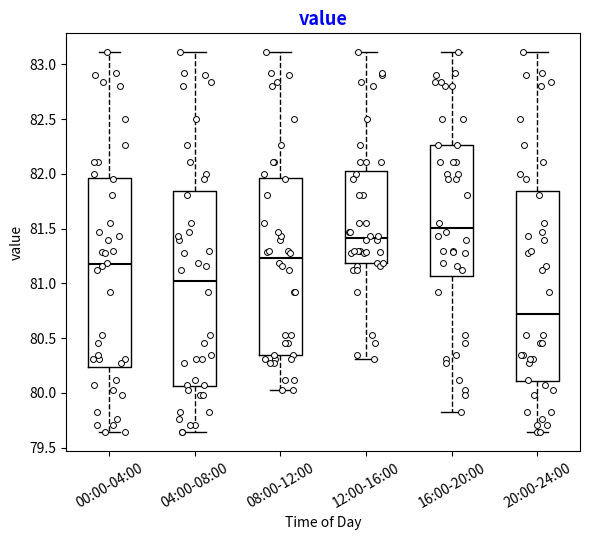

Reading left to right, read every box against the y-axis: the position of its median line, the range the box covers, and the ends of its whiskers. The values are not printed on the chart, so give them approximately, as read against the axis.

00:00-04:00: median 81.20, box 80.25 to 81.95, whiskers 79.65 to 83.10
04:00-08:00: median 81.00, box 80.05 to 81.85, whiskers 79.65 to 83.10
08:00-12:00: median 81.25, box 80.35 to 81.95, whiskers 80.05 to 83.10
12:00-16:00: median 81.40, box 81.20 to 82.05, whiskers 80.30 to 83.10
16:00-20:00: median 81.50, box 81.05 to 82.25, whiskers 79.85 to 83.10
20:00-24:00: median 80.75, box 80.10 to 81.85, whiskers 79.65 to 83.10